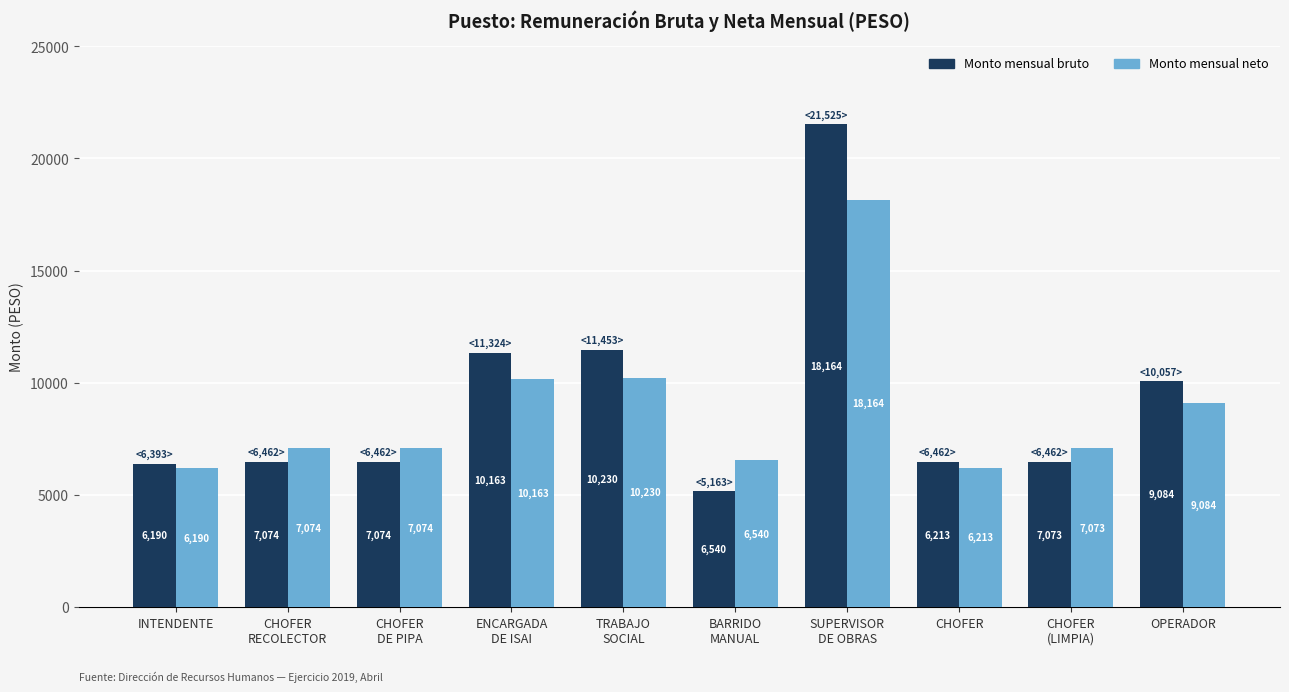

How many groups of bars are there?

10